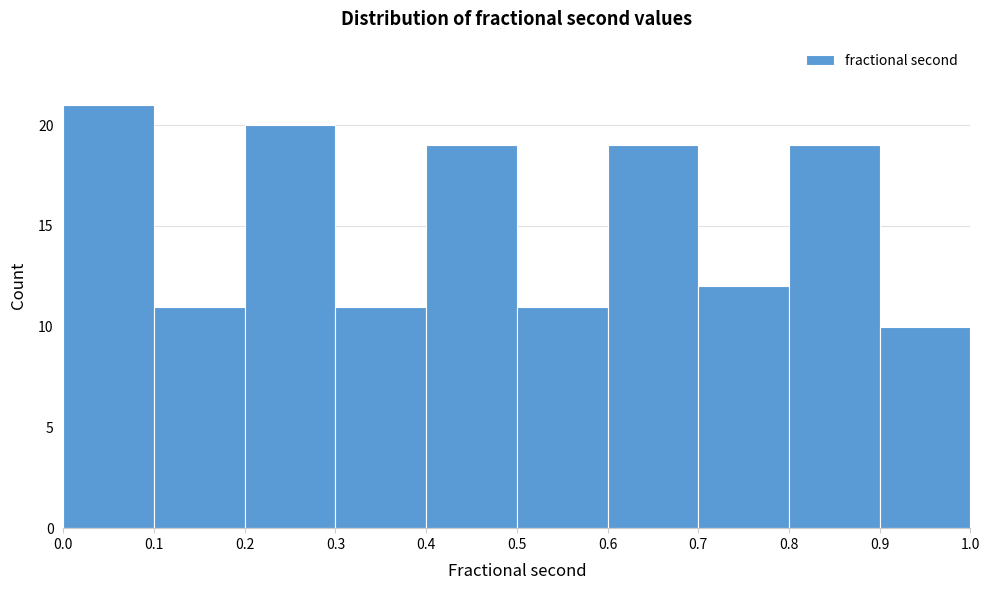

Reading left to right, transcribe this chart: for each bar, give the range it covers on the x-axis and its height. The values are not printed on the chart, so give them approximately, as read against the axis.

0.0 to 0.1: 21
0.1 to 0.2: 11
0.2 to 0.3: 20
0.3 to 0.4: 11
0.4 to 0.5: 19
0.5 to 0.6: 11
0.6 to 0.7: 19
0.7 to 0.8: 12
0.8 to 0.9: 19
0.9 to 1.0: 10